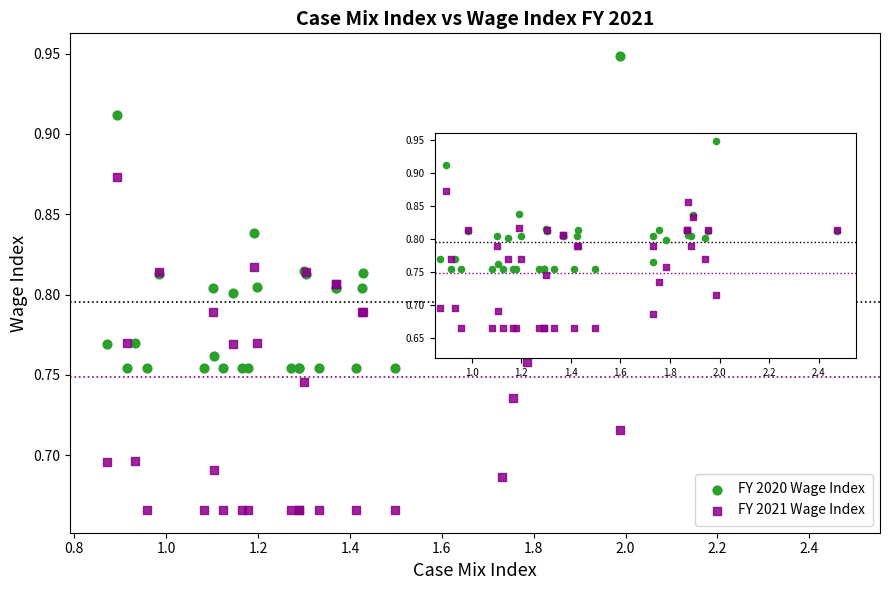

Which series contains the highest Y value?

FY 2020 Wage Index